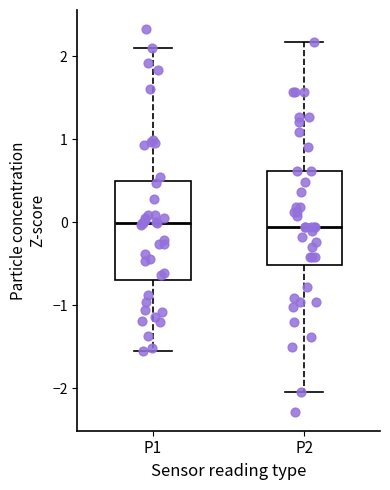

Reading left to right, transcribe this box plot: for each box, give where its median line is, the range the box spans, and where its two whiskers end, as read against the y-axis. The values are not printed on the chart, so give them approximately, as read against the axis.

P1: median 0.0, box -0.7 to 0.5, whiskers -1.6 to 2.1
P2: median -0.1, box -0.5 to 0.6, whiskers -2.0 to 2.2